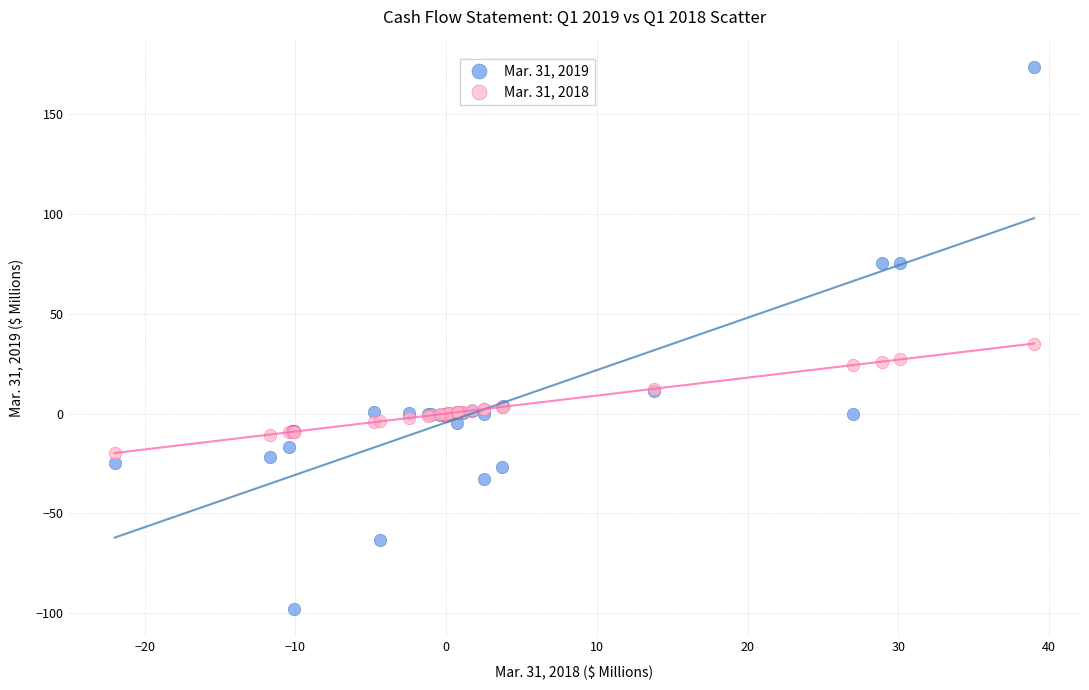

Which series reaches the maximum Y coordinate?

Mar. 31, 2019